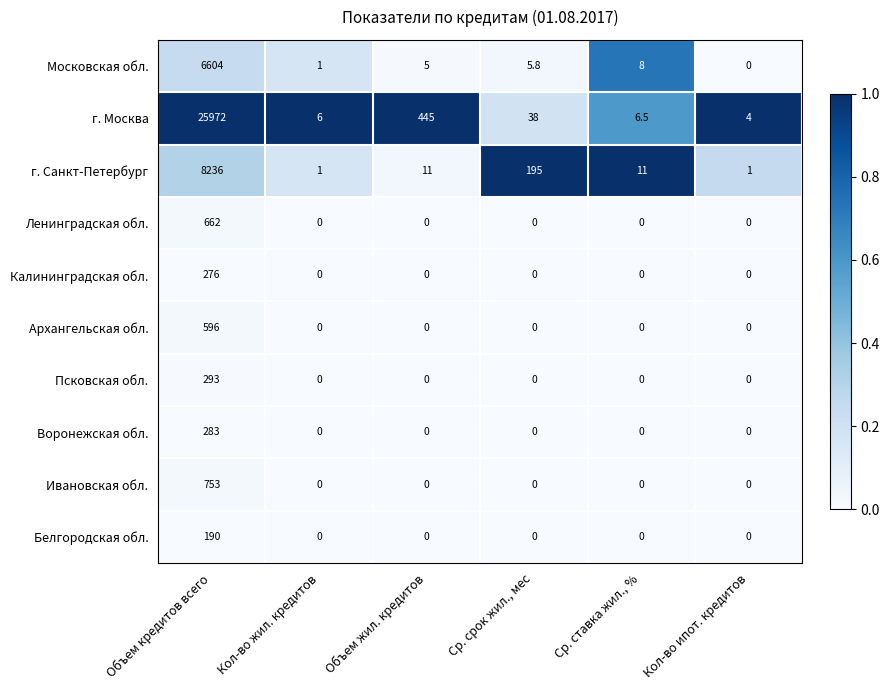

What is the maximum value shown in the chart?

25972.0